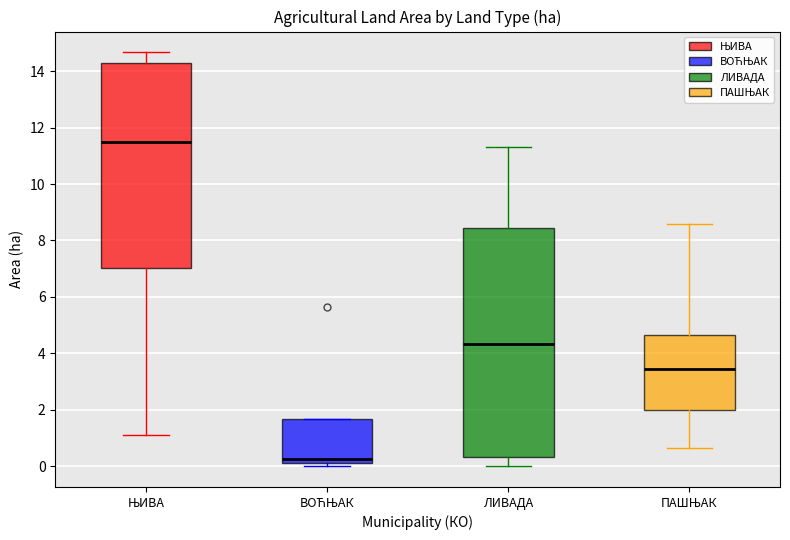

Which box is the tallest, from its lower edge to its upper edge?

ЛИВАДА